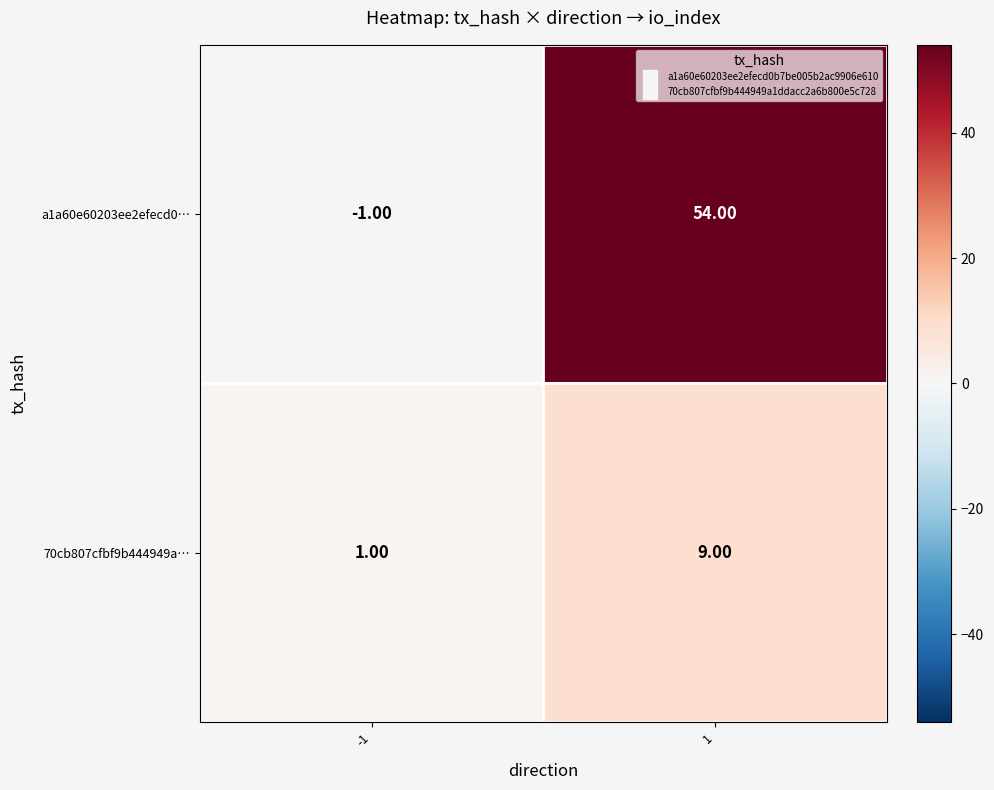

List the series in order of their overall mean, highest first.

a1a60e60203ee2efecd0…, 70cb807cfbf9b444949a…